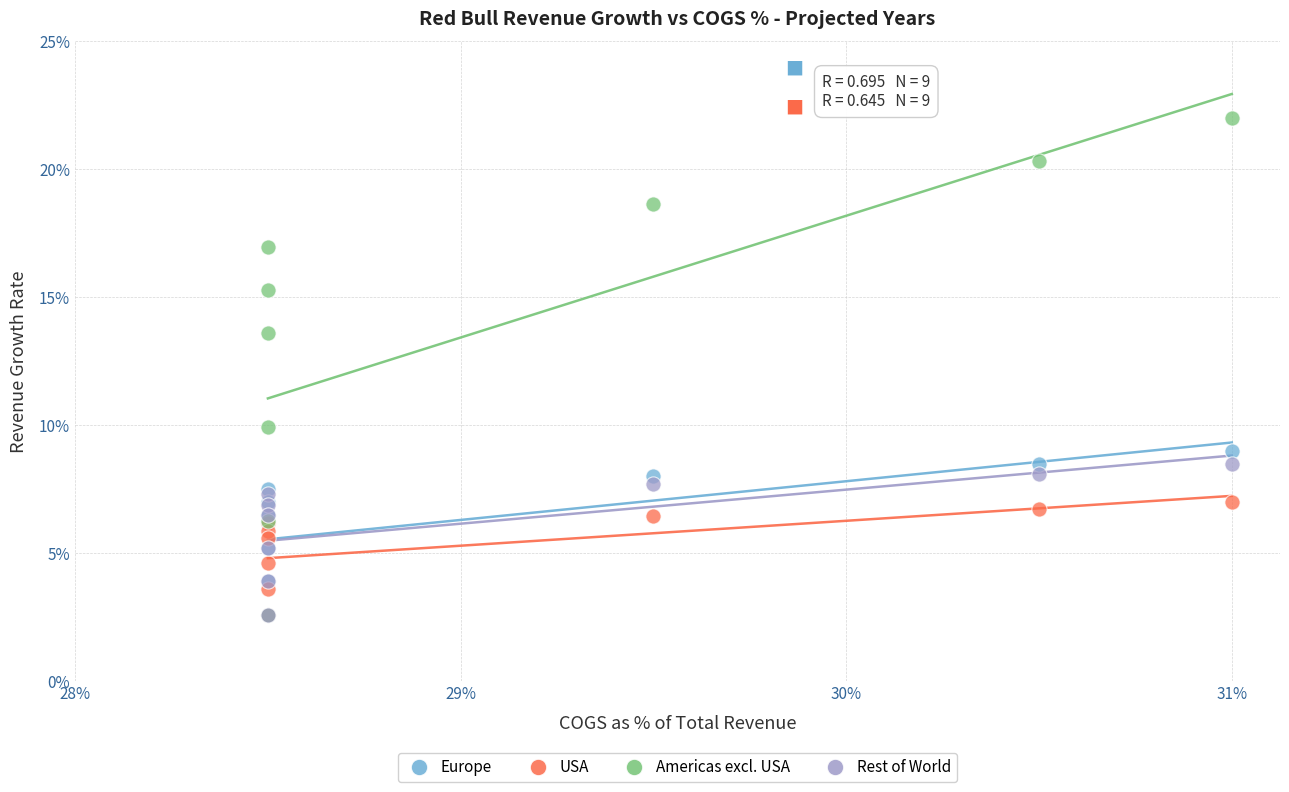

Which series has the widest spread of Y values?

Americas excl. USA